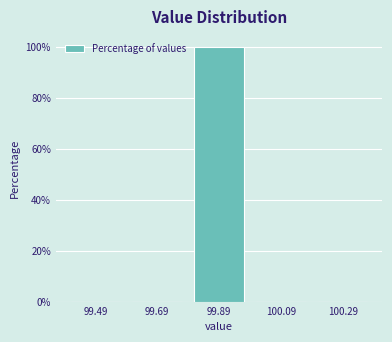

Reading right to left, transcribe all the data shown in this chart.

100.29=0	100.09=0	99.89=100	99.69=0	99.49=0